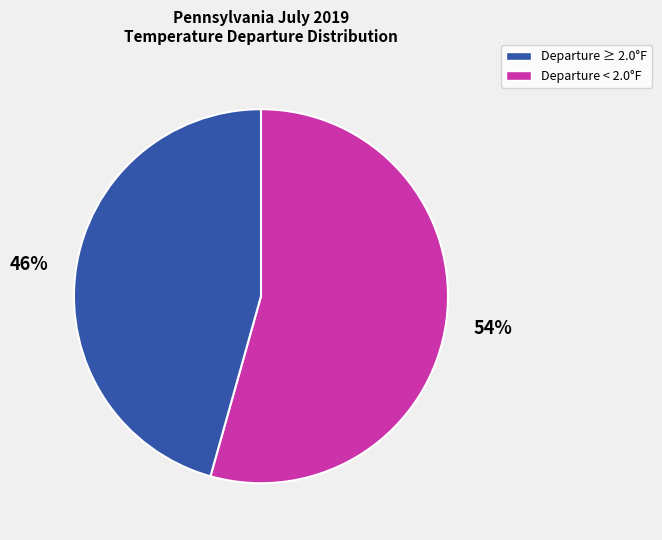

To the nearest percent, what percentage of the pie is Departure ≥ 2.0°F?

54%